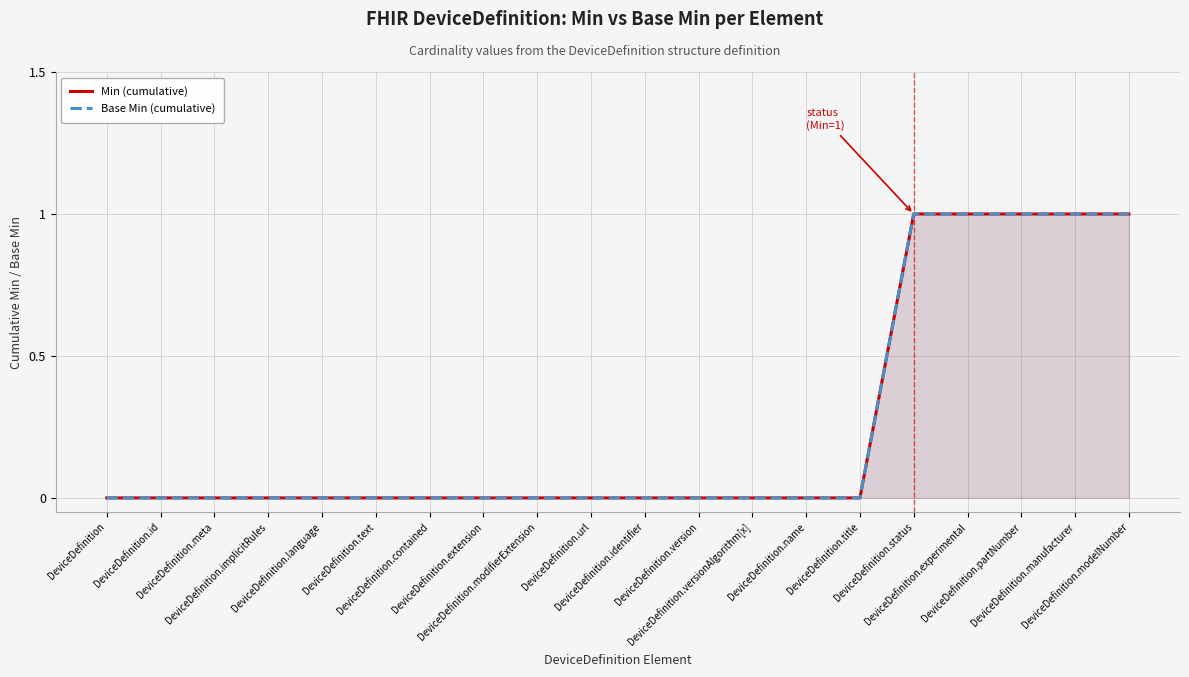

Reading right to left, extract all data points from this chart.

Min (cumulative): 1	1	1	1	1	0	0	0	0	0	0	0	0	0	0	0	0	0	0	0
Base Min (cumulative): 1	1	1	1	1	0	0	0	0	0	0	0	0	0	0	0	0	0	0	0